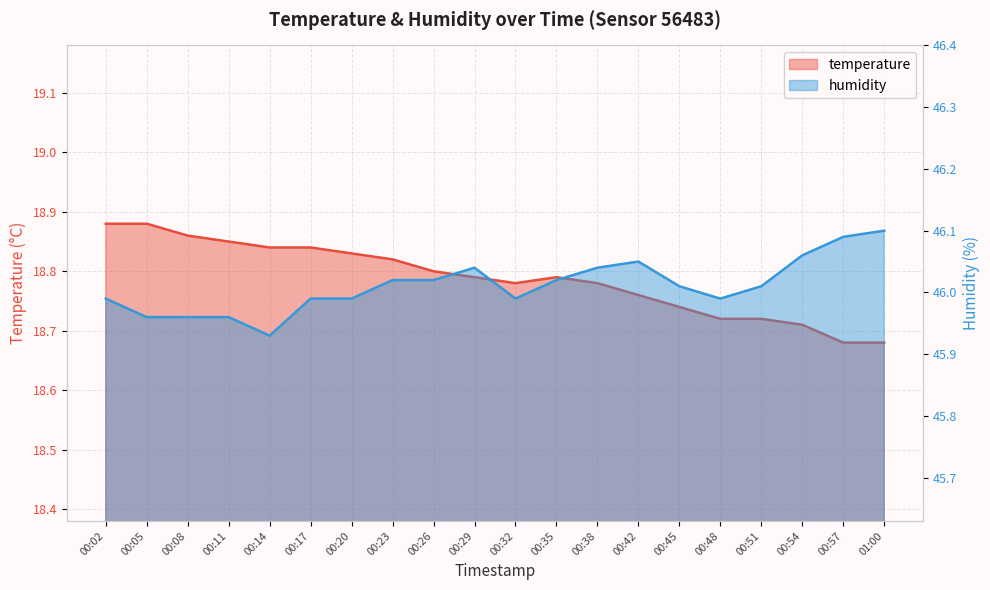

How many values in the humidity series exceed 46?

11